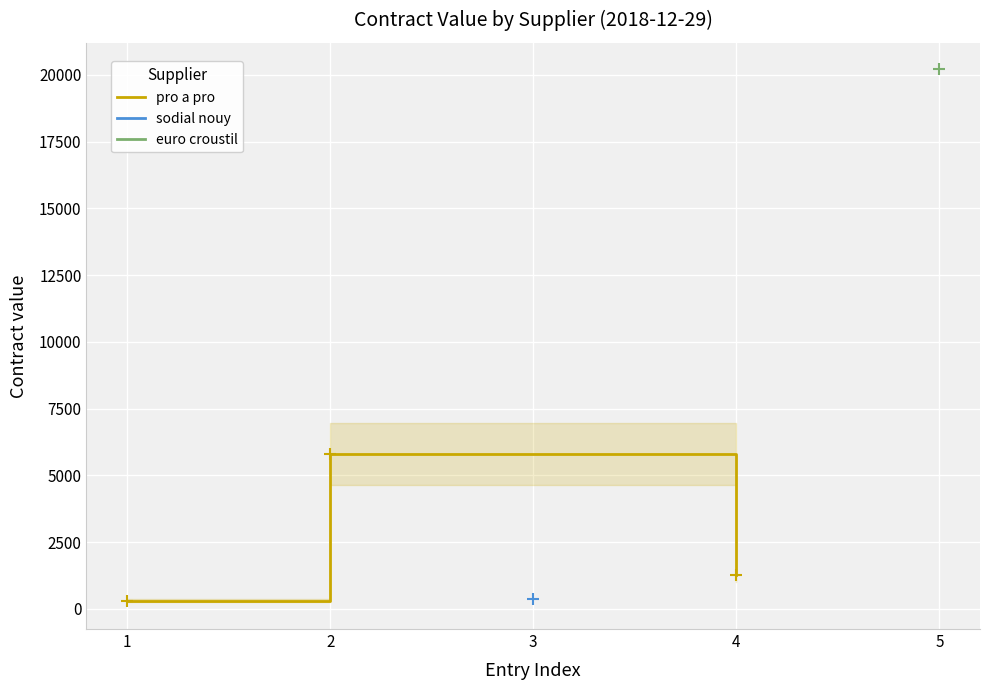

What is the maximum value for pro a pro?

5793